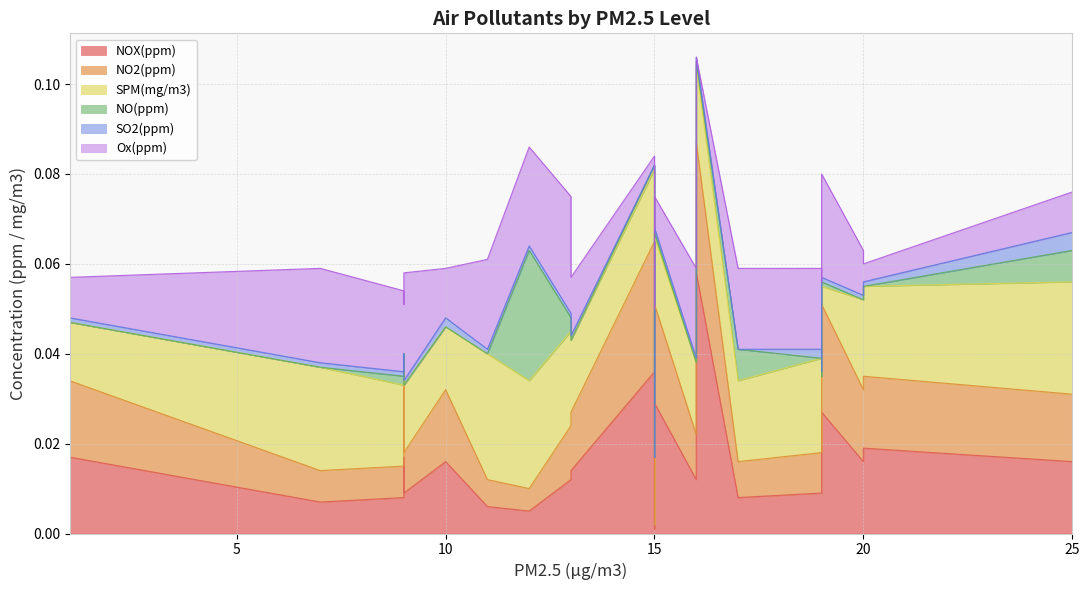

Is the value of NOX(ppm) at 19 greater than the value of SPM(mg/m3) at 0?

Yes